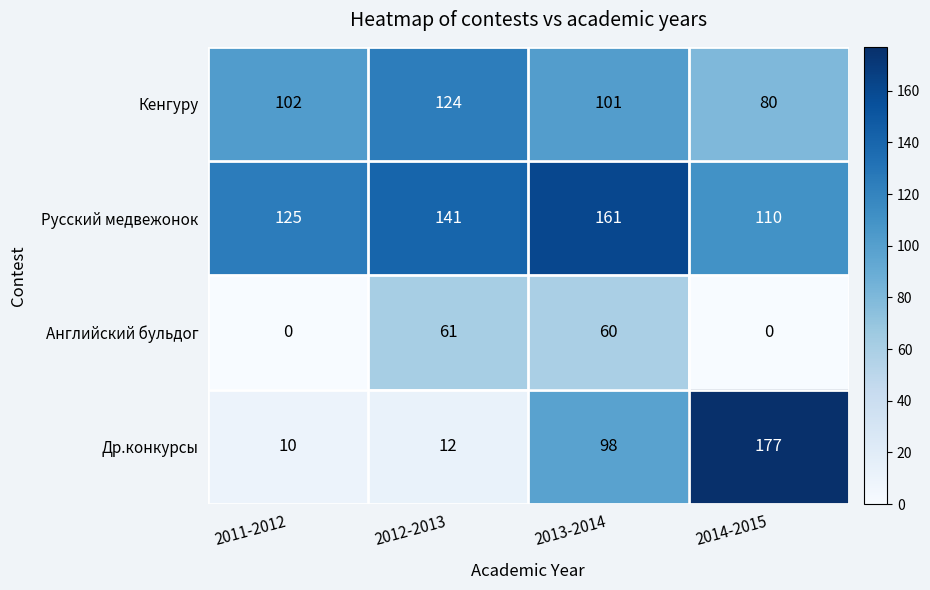

Where is Др.конкурсы nearest to the value 93?

2013-2014